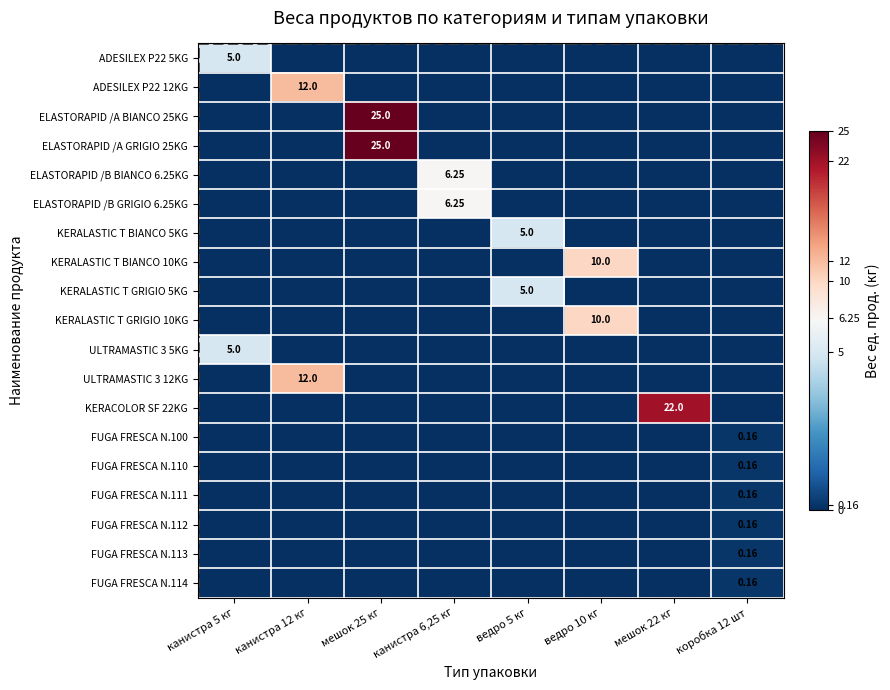

Where is ADESILEX P22 12KG nearest to the value 6?

канистра 5 кг